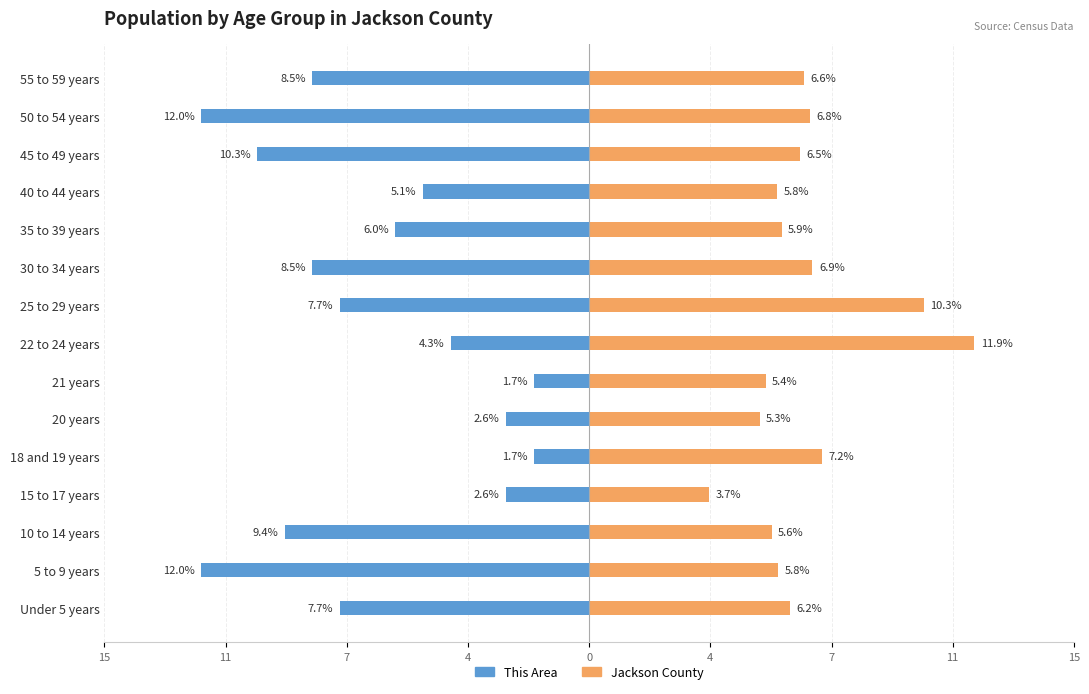

What is the value of the This Area bar at the 5th from the left?

-1.7